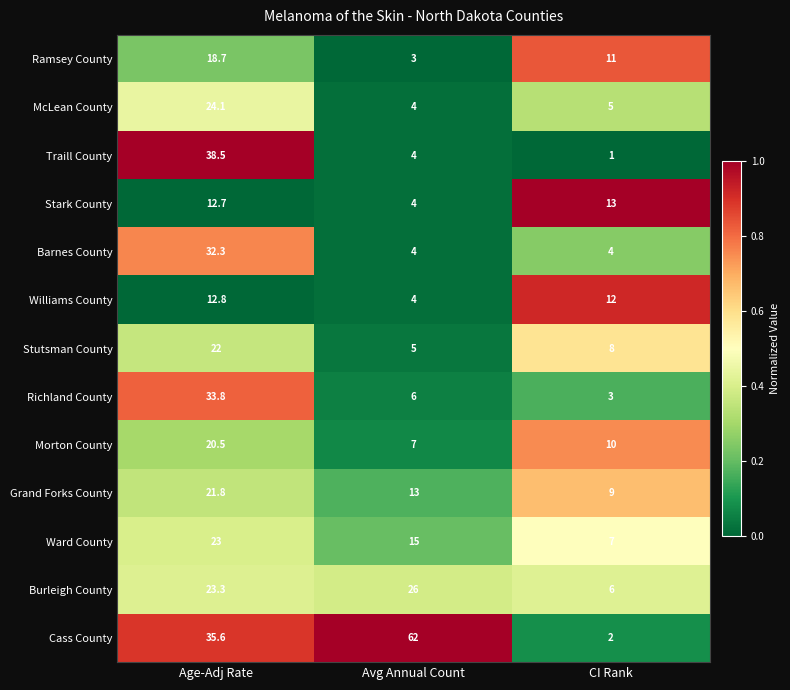

Is it true that Morton County equals 10.0 at CI Rank?

True